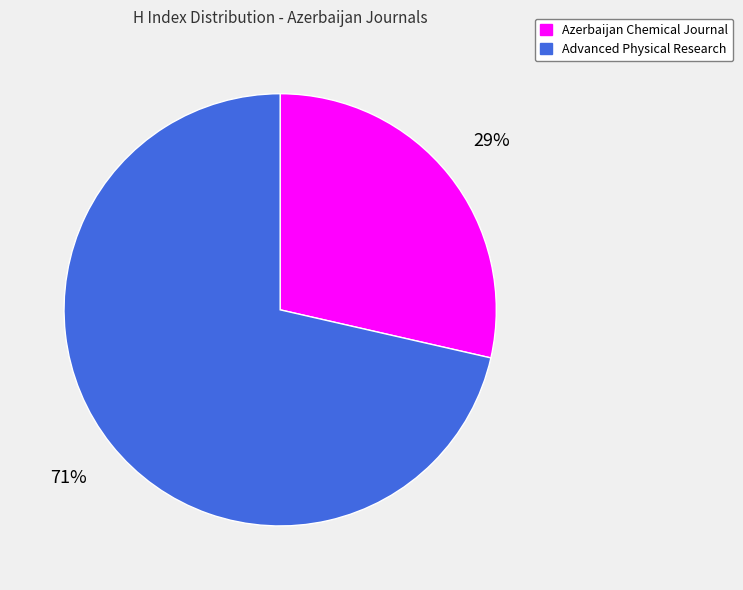

Count the number of slices in the pie.

2